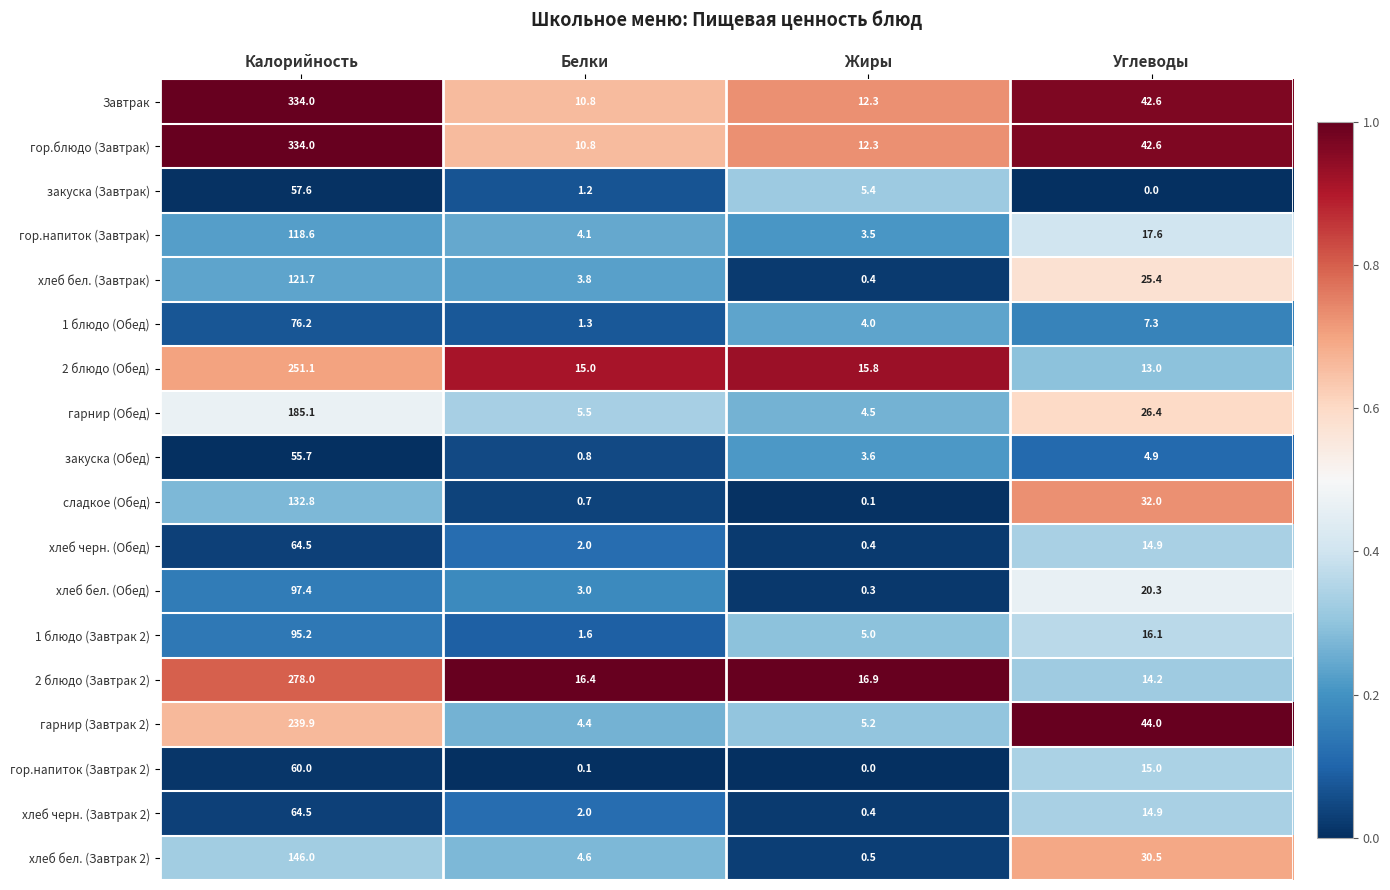

What is the maximum value for гарнир (Обед)?

185.1